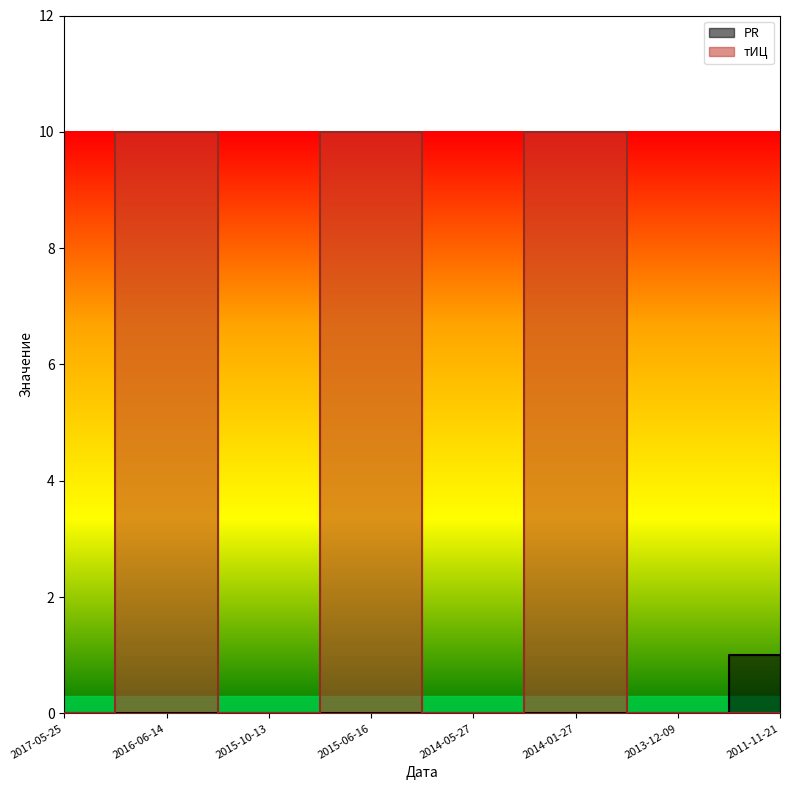

Which has a higher value, 2016-06-14 or 2011-11-21?

2011-11-21